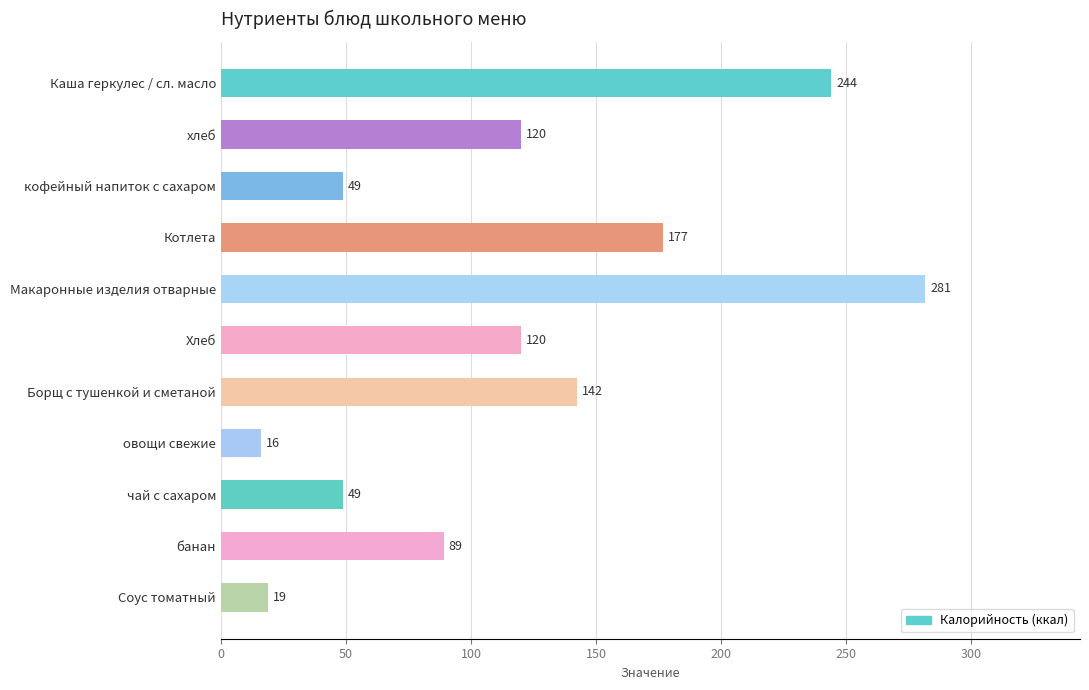

What is the label of the 4th bar from the top?

Котлета